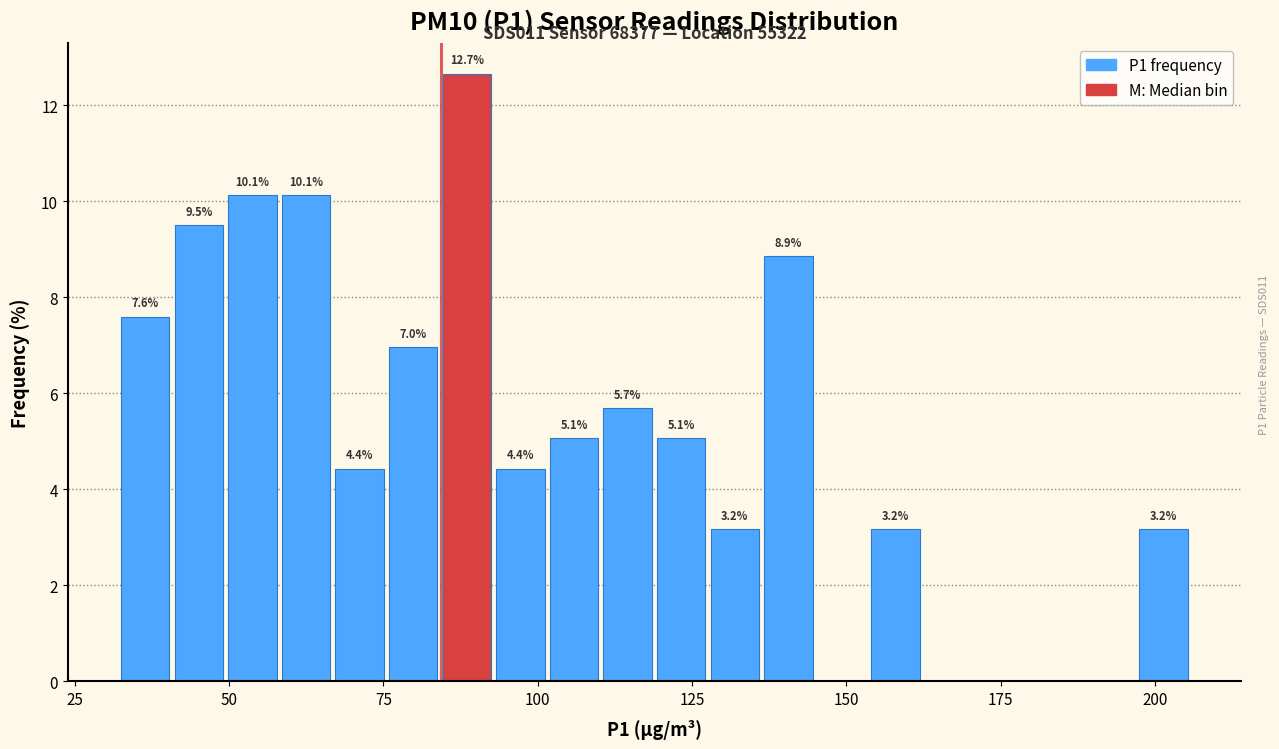

Around what value on the x-axis is the tallest bar? Give the approximate position of its centre, as read against the axis.

90